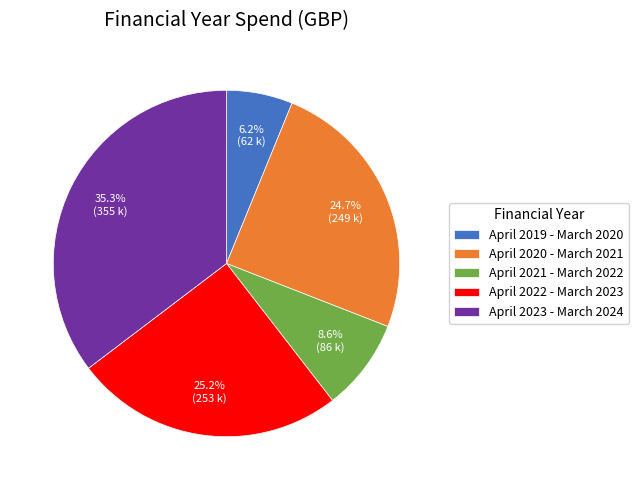

To the nearest percent, what is the difference between the largest and smallest slice percentages?

29%